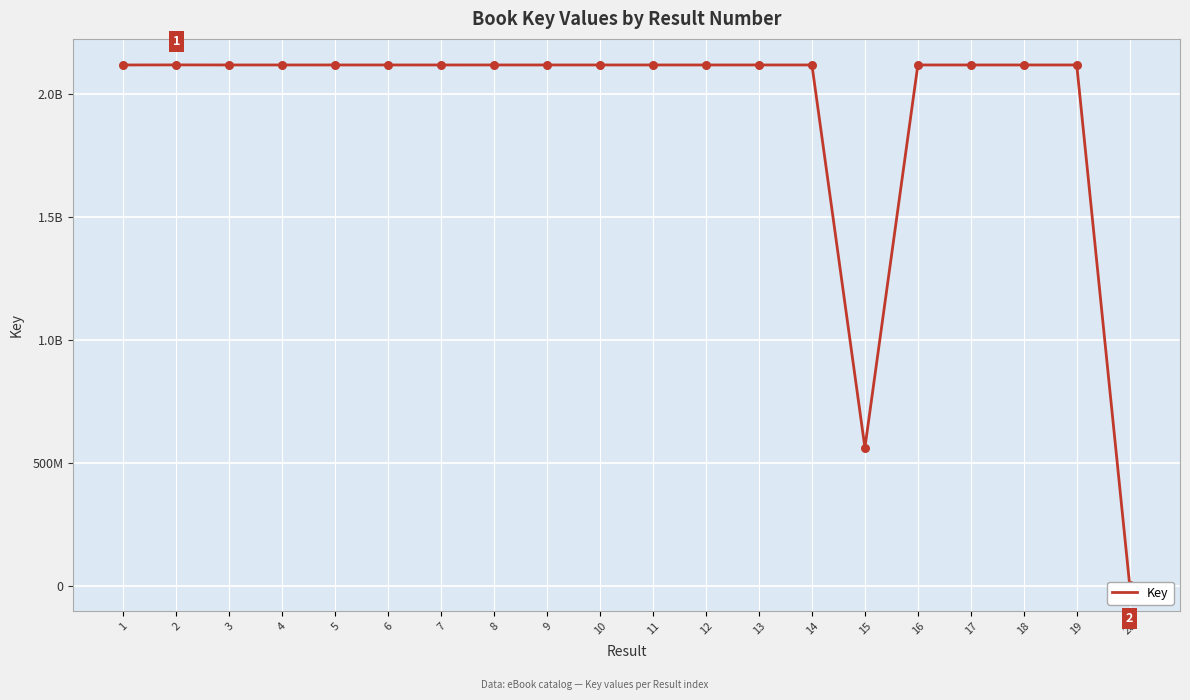

What is the change in value from 1 to 18?

-8161